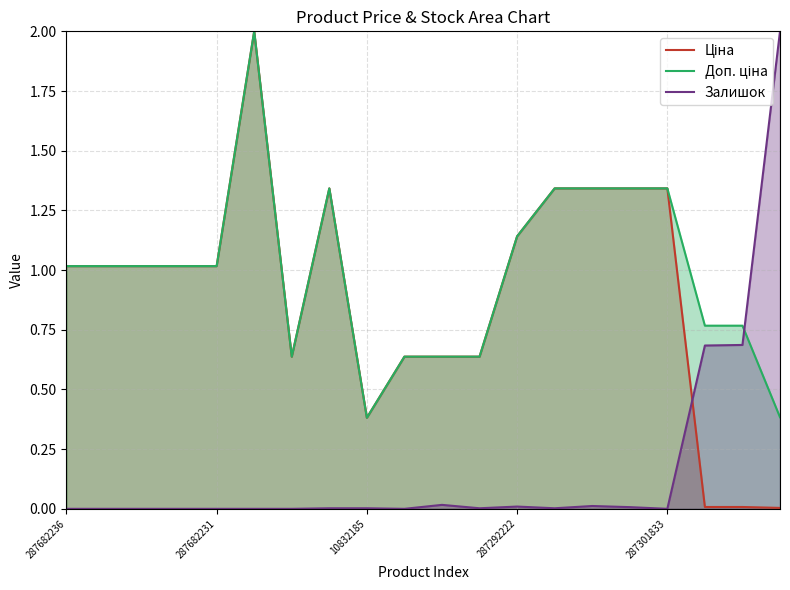

At which category does Доп. ціна reach its first local peak?

287702232